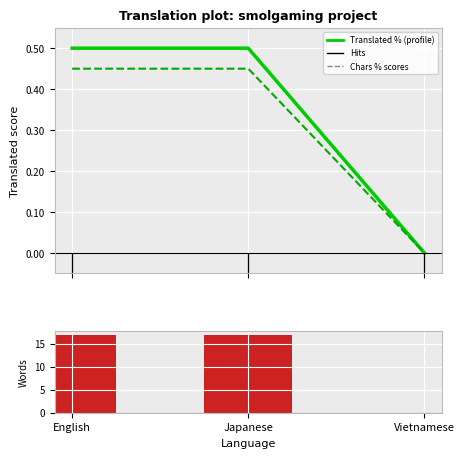

Is the value of Translated words at Japanese greater than the value of Translated % at Vietnamese?

Yes